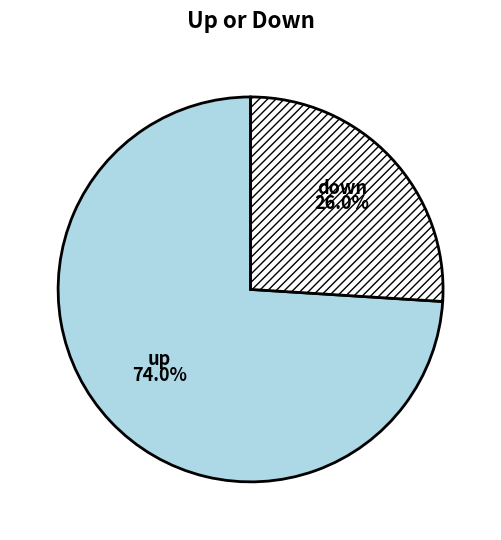

Which category accounts for the majority?

up